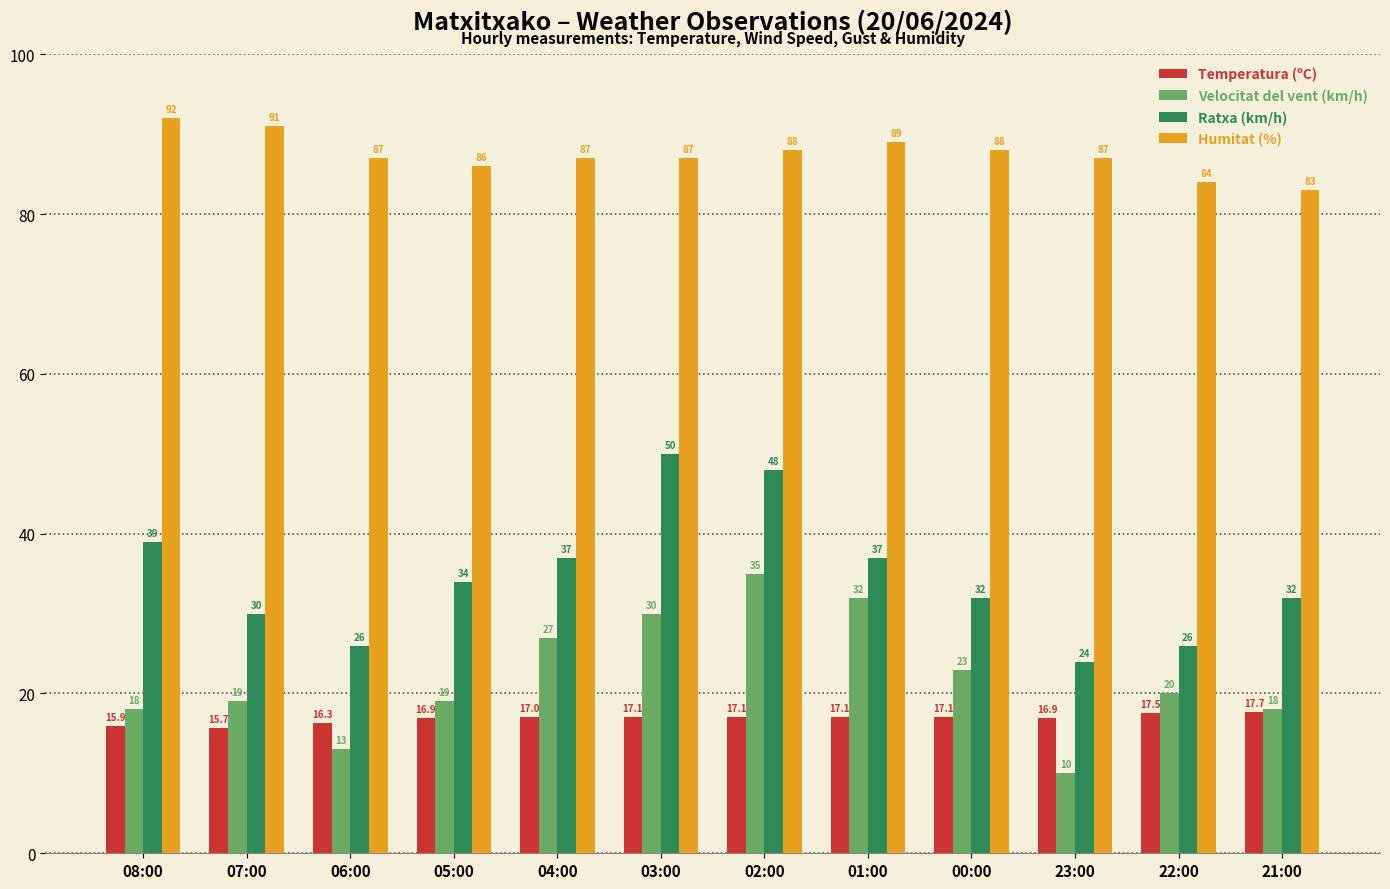

At which category is the sum across all series the highest?

02:00